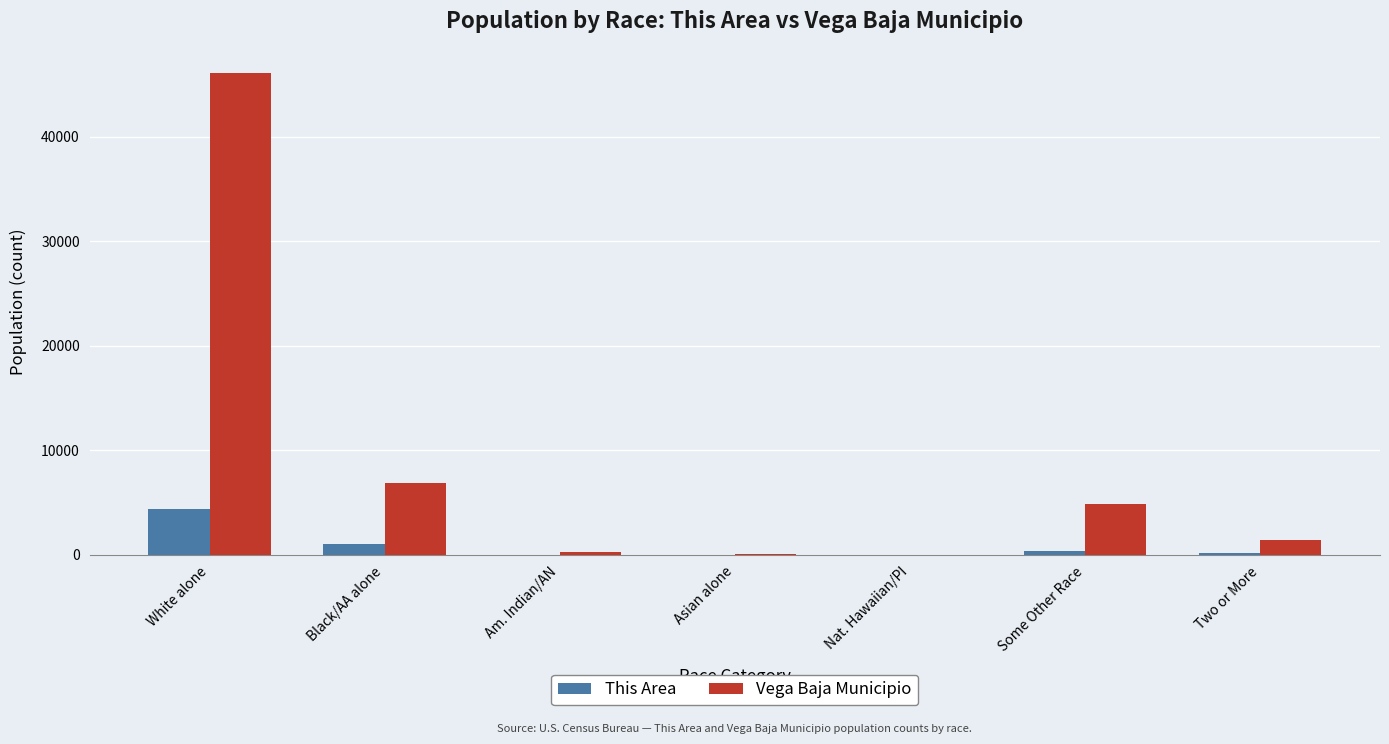

Is the value of This Area at Asian alone greater than the value of Vega Baja Municipio at White alone?

No